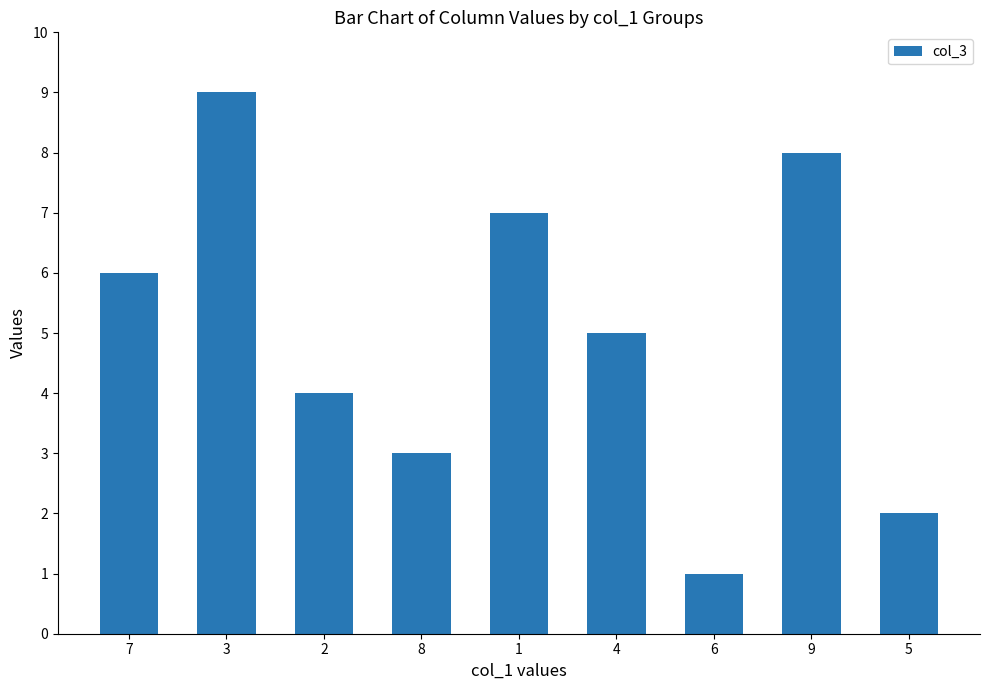

Count the values in the range 3 to 7.

5